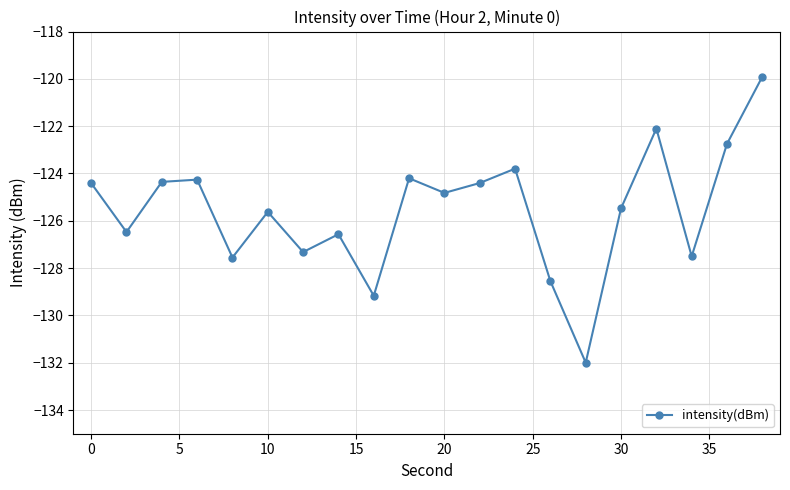

What is the difference between the maximum and minimum values?

12.1